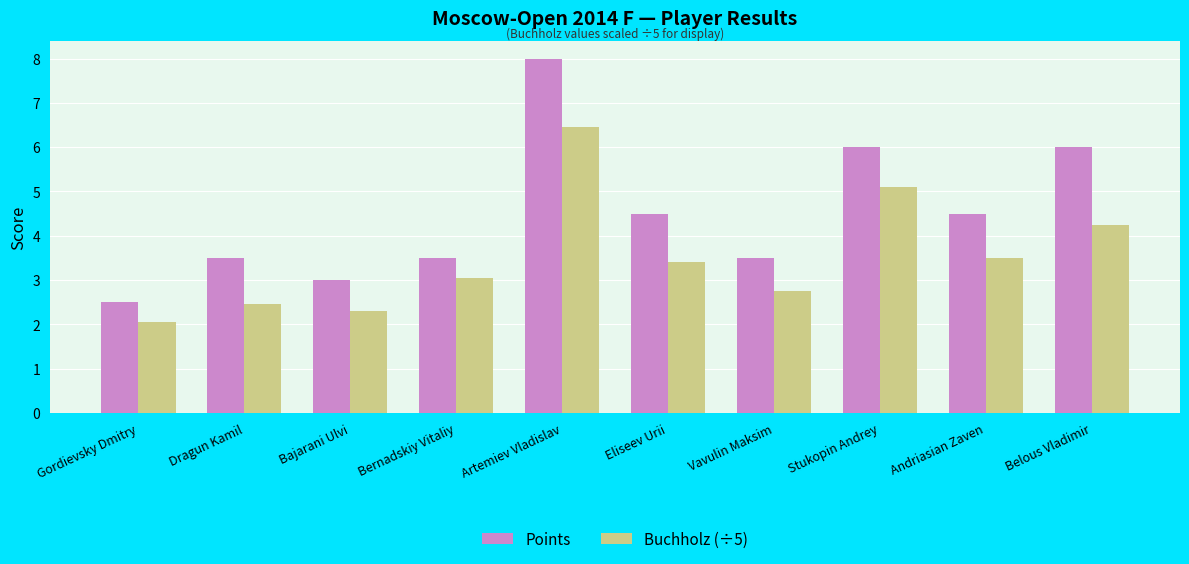

The value of Points at Vavulin Maksim is 2.1. True or false?

False